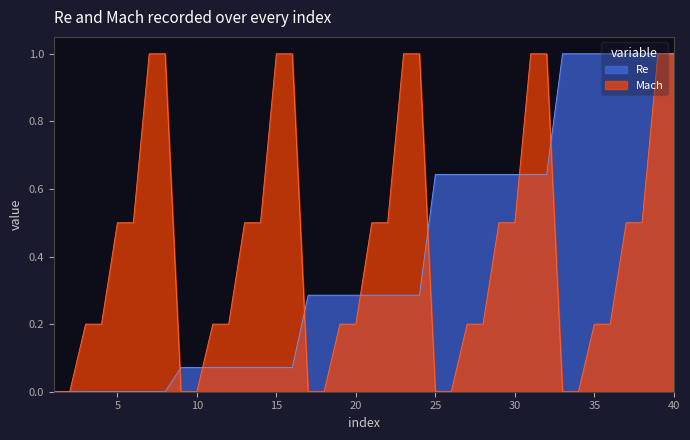

How many intersections are there between Mach and Re?

7